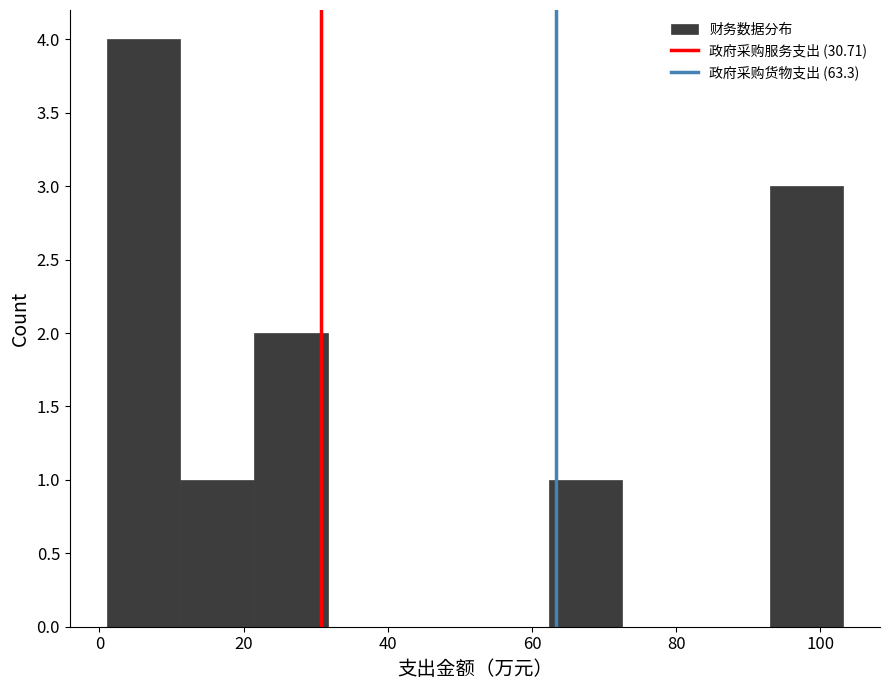

Reading left to right, list every bar in this chart as the range it spans on the x-axis followed by its height. Neither the bar edges nor the heights are printed on the chart, so give them approximately, as read against the axes.

2 to 12: 4
12 to 22: 1
22 to 32: 2
32 to 42: 0
42 to 52: 0
52 to 62: 0
62 to 72: 1
72 to 82: 0
82 to 92: 0
92 to 104: 3